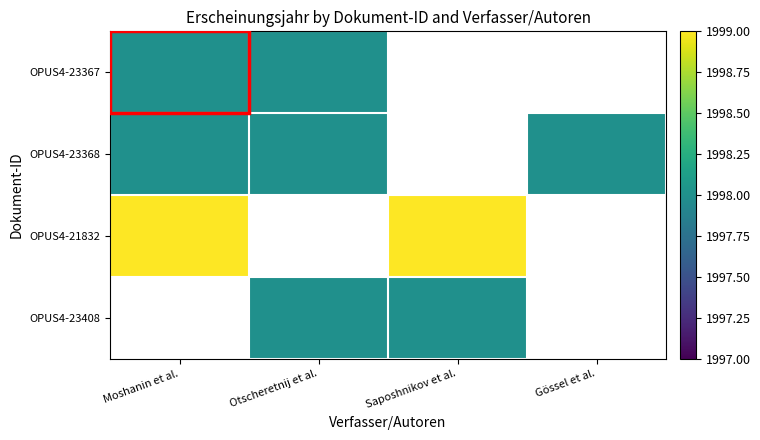

Rank the series by their maximum value, from highest to lowest.

OPUS4-21832, OPUS4-23367, OPUS4-23368, OPUS4-23408